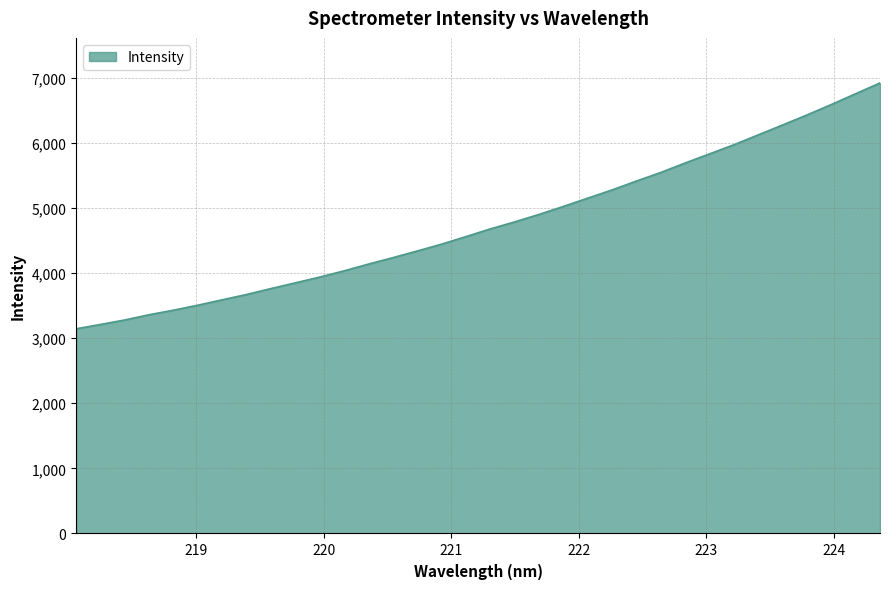

What is the greatest value displayed?

6917.6